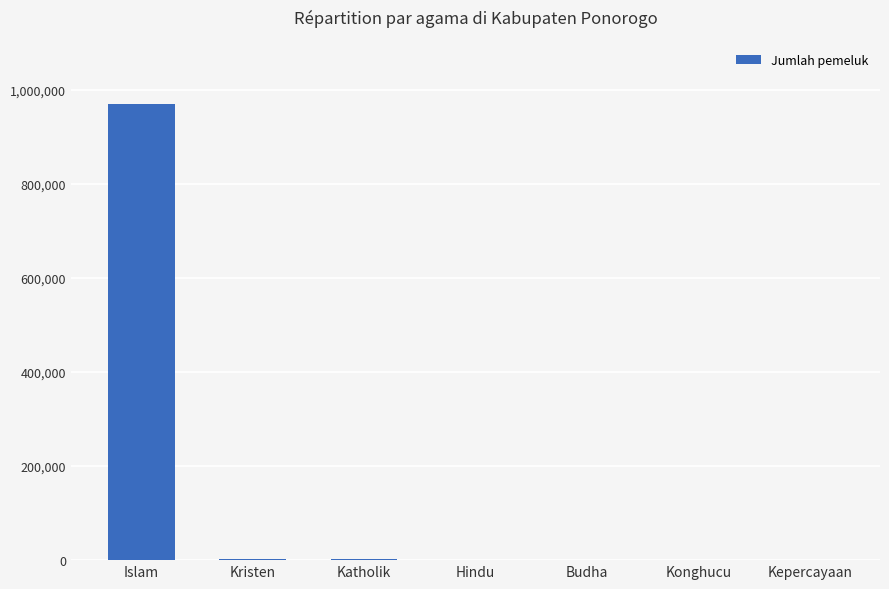

The chart shows a value of 0 at Konghucu. True or false?

True